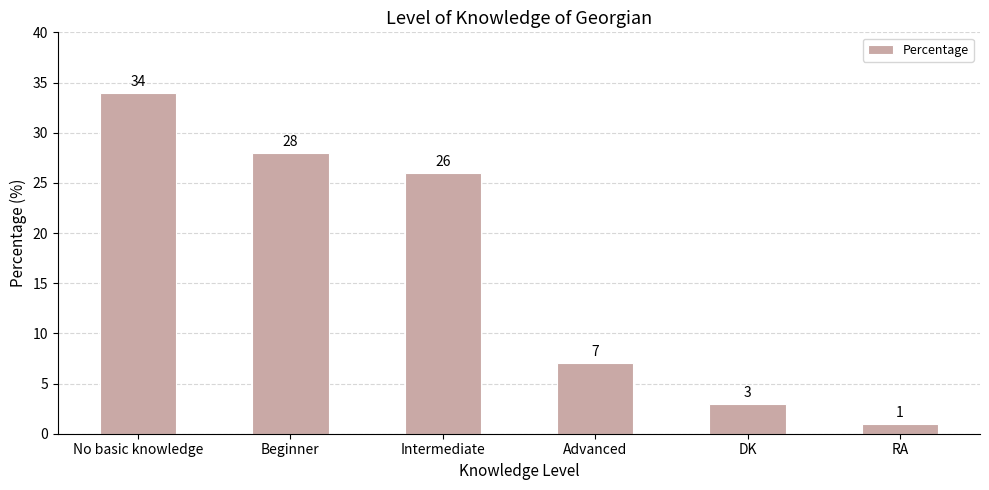

The value at Intermediate is 26. True or false?

True